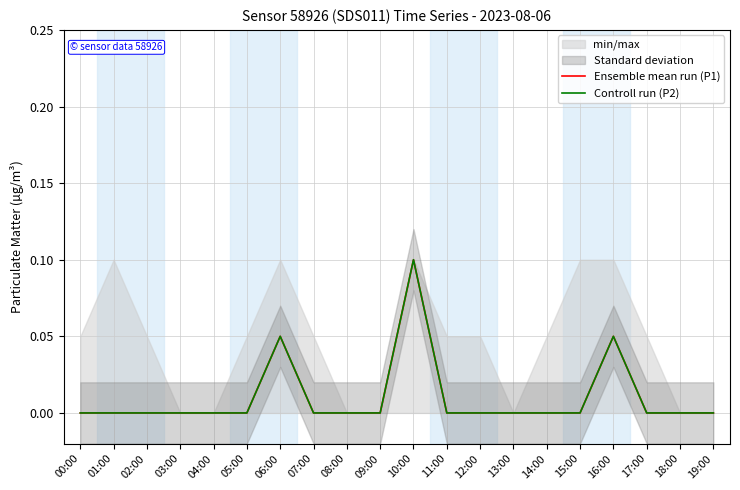

At 19:00, list the series in order from largest to smallest.

Ensemble mean run (P1), Controll run (P2)